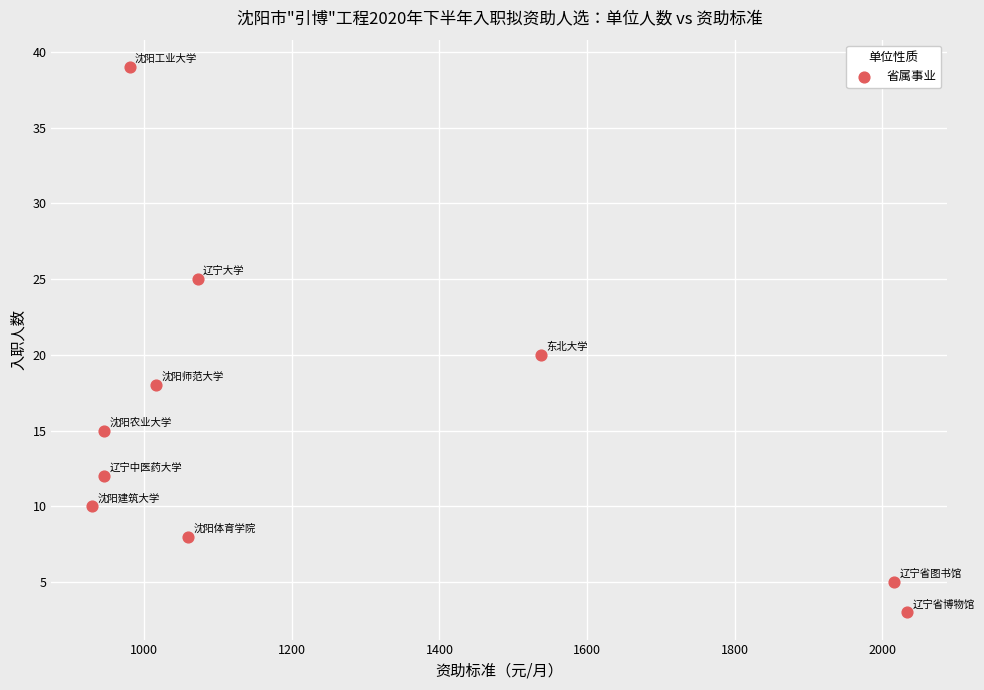

What Y value in the scatter plot is closest to 21?

20